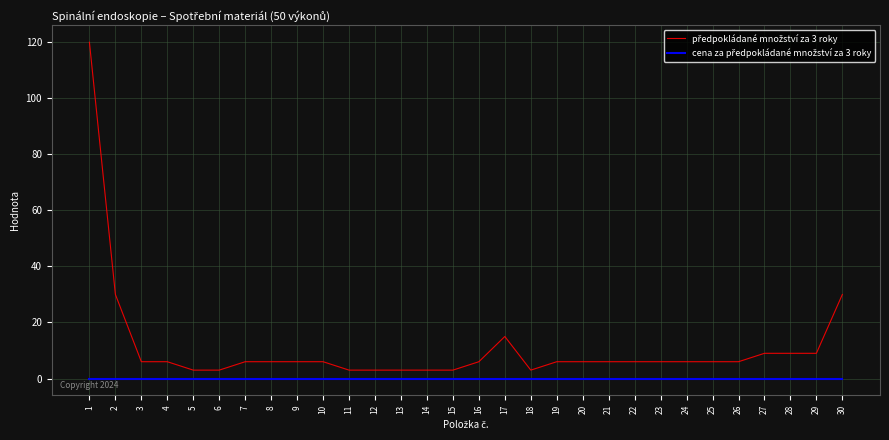

How many lines are shown in the chart?

2